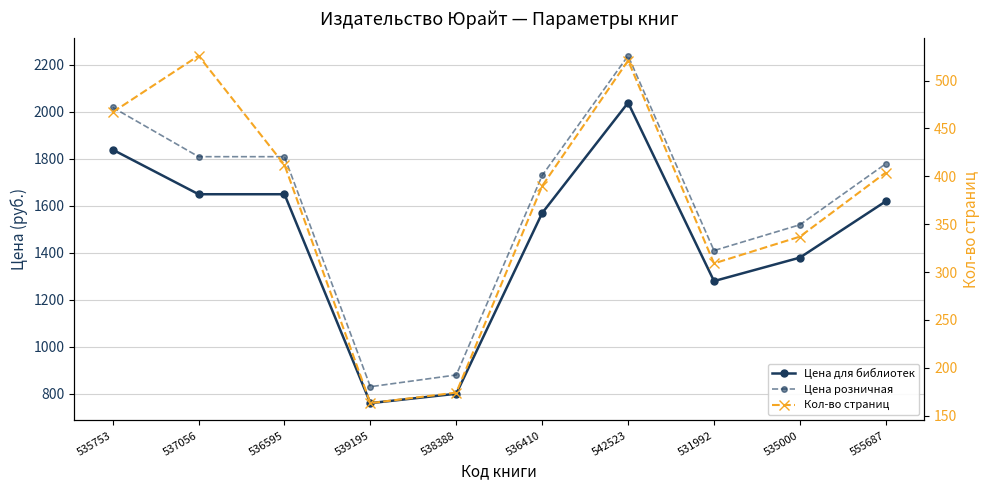

How many lines are shown in the chart?

3